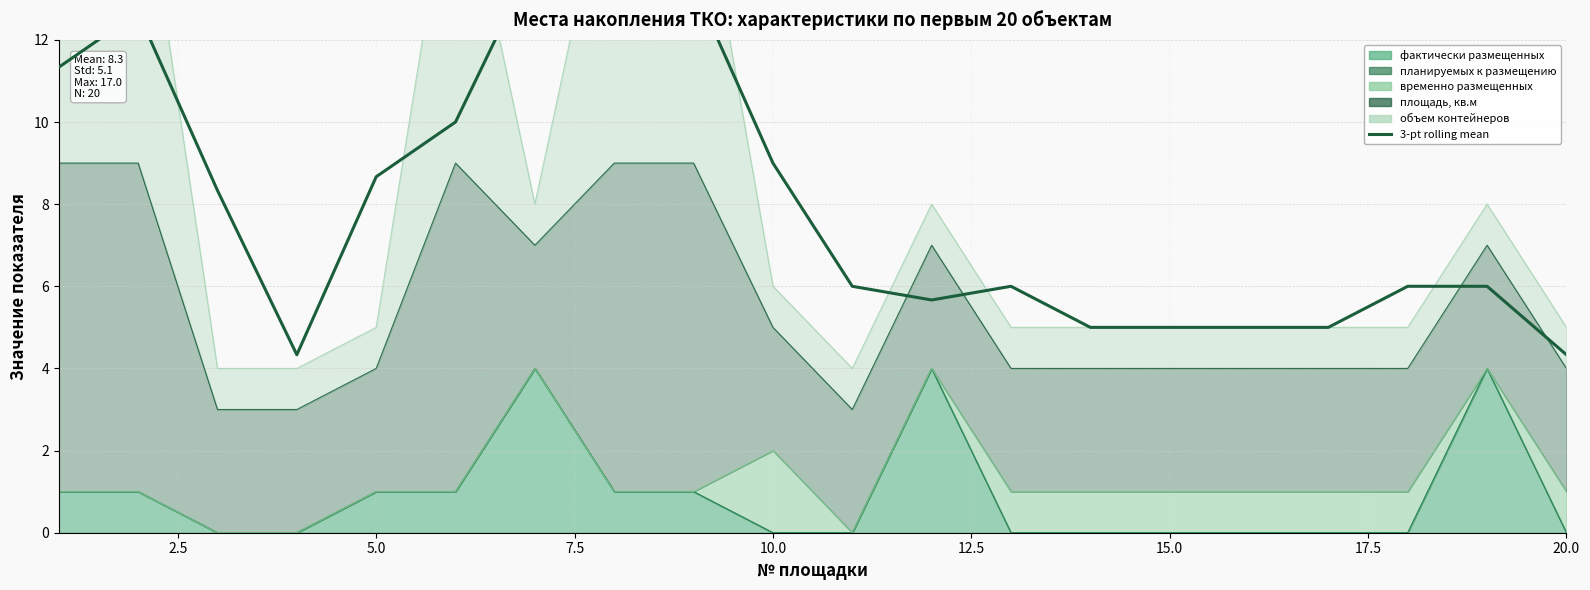

How many lines are shown in the chart?

1